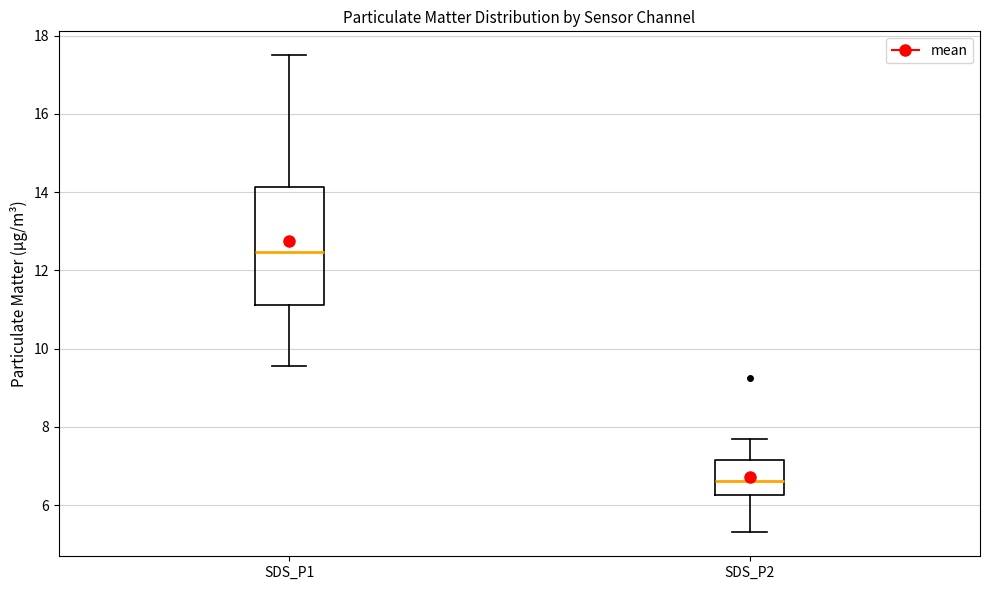

Comparing the boxes themselves (not the whiskers), which one is the tallest?

SDS_P1